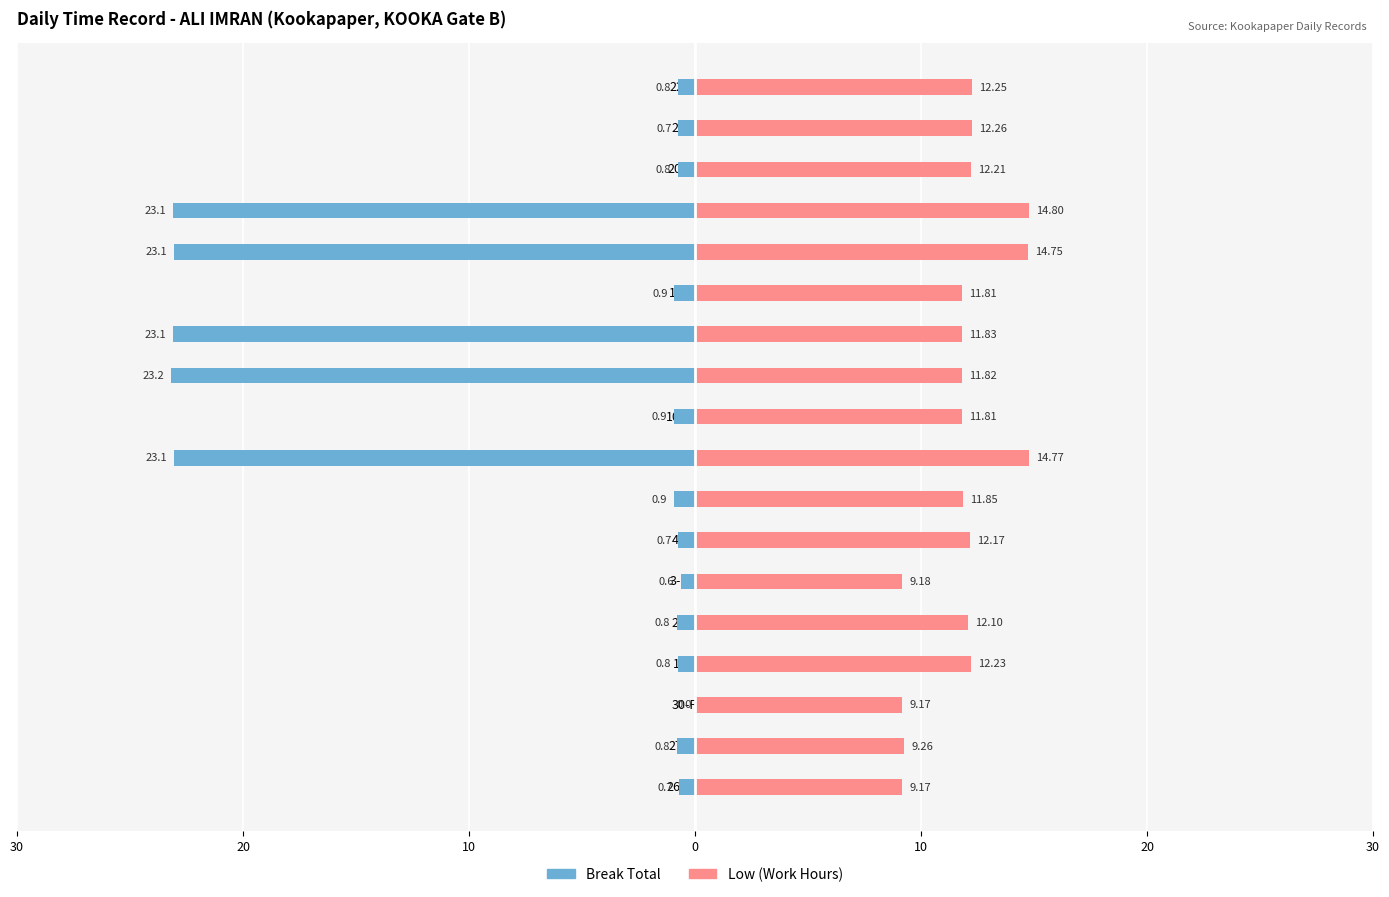

What is the average value of the Low (Work Hours) series?

11.9